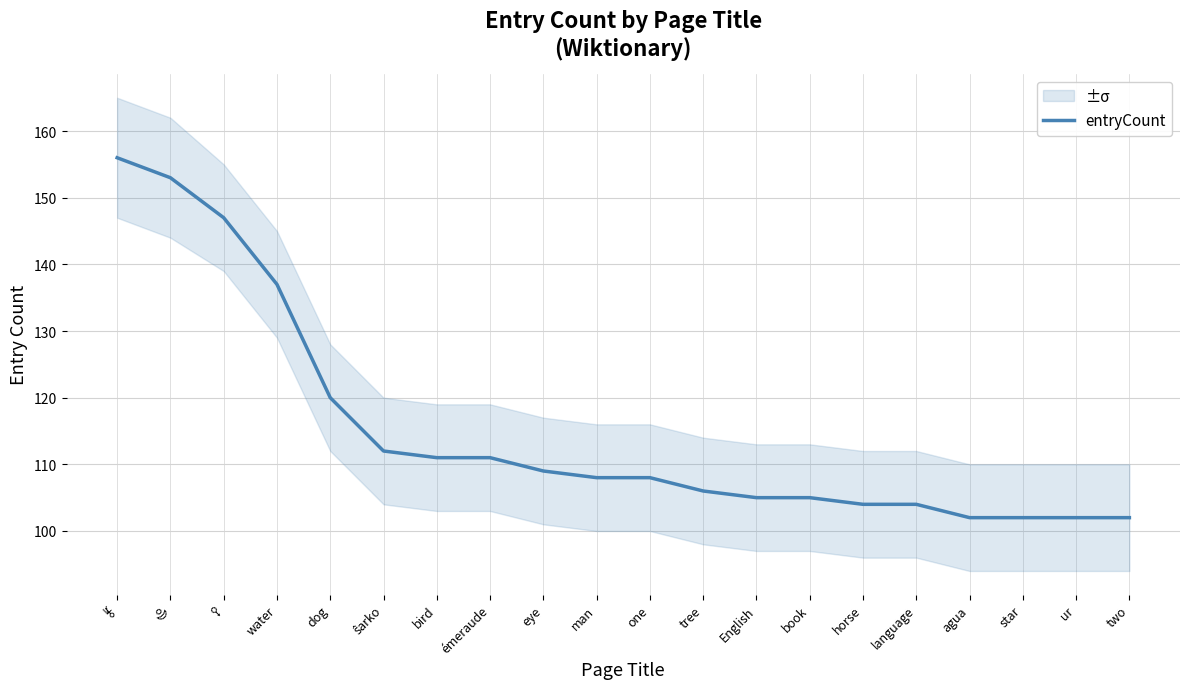

How many lines are shown in the chart?

1